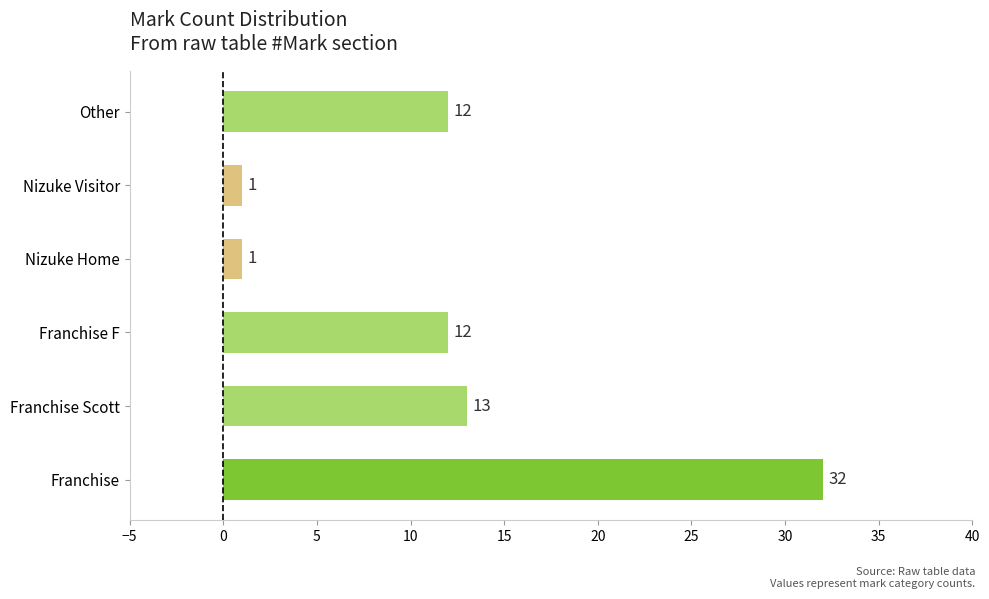

Approximately how many times larger is the value at Franchise F compared to Nizuke Home?

12.0